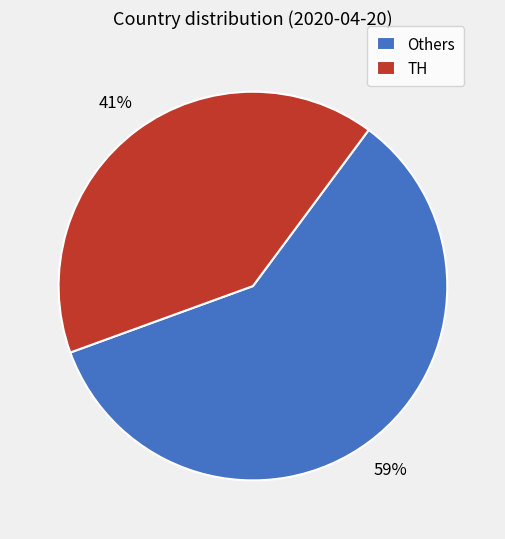

To the nearest percent, what is the average slice percentage?

50%